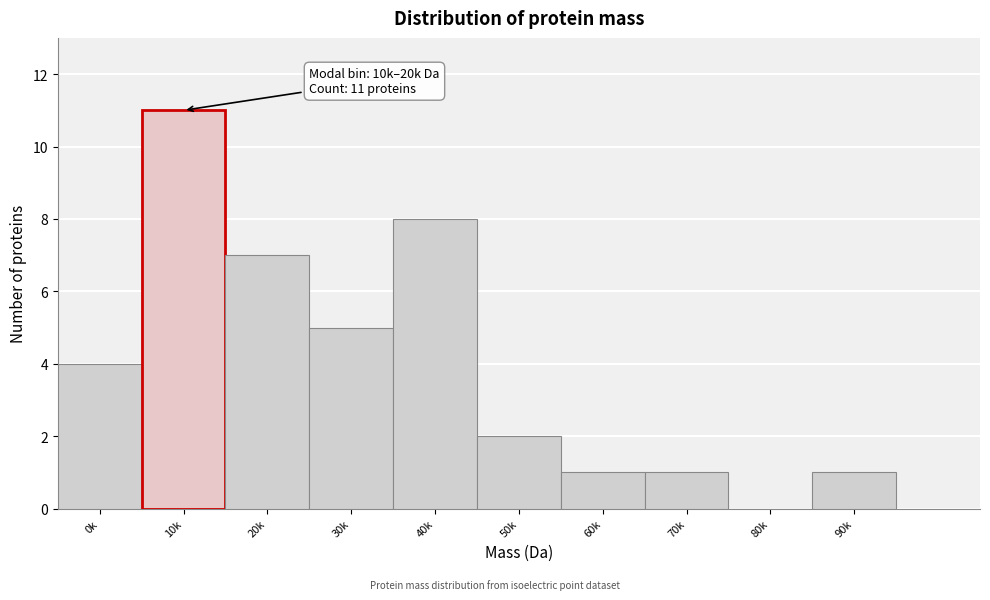

Reading right to left, transcribe all the data shown in this chart.

90k=1	80k=0	70k=1	60k=1	50k=2	40k=8	30k=5	20k=7	10k=11	0k=4